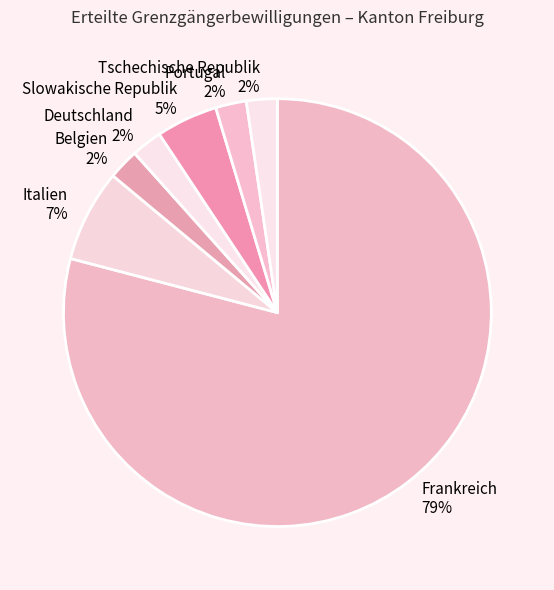

Combined, do Tschechische Republik and Italien account for over 50%?

No